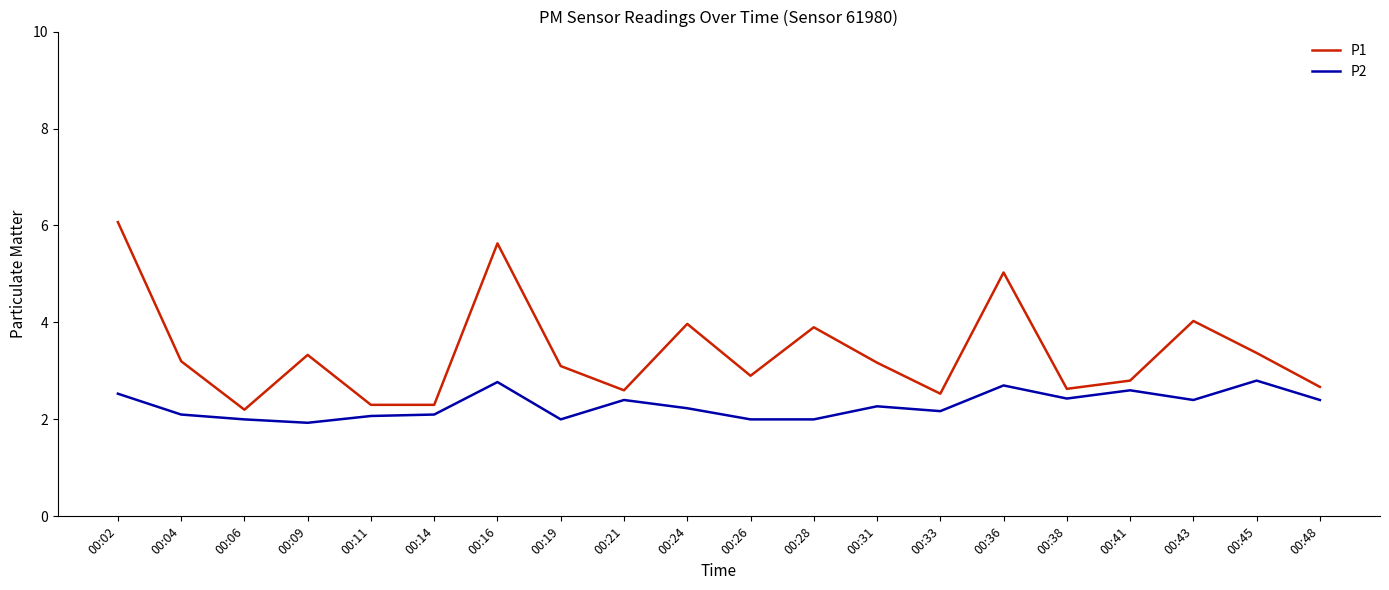

What is the sum of all P1 values?

67.7